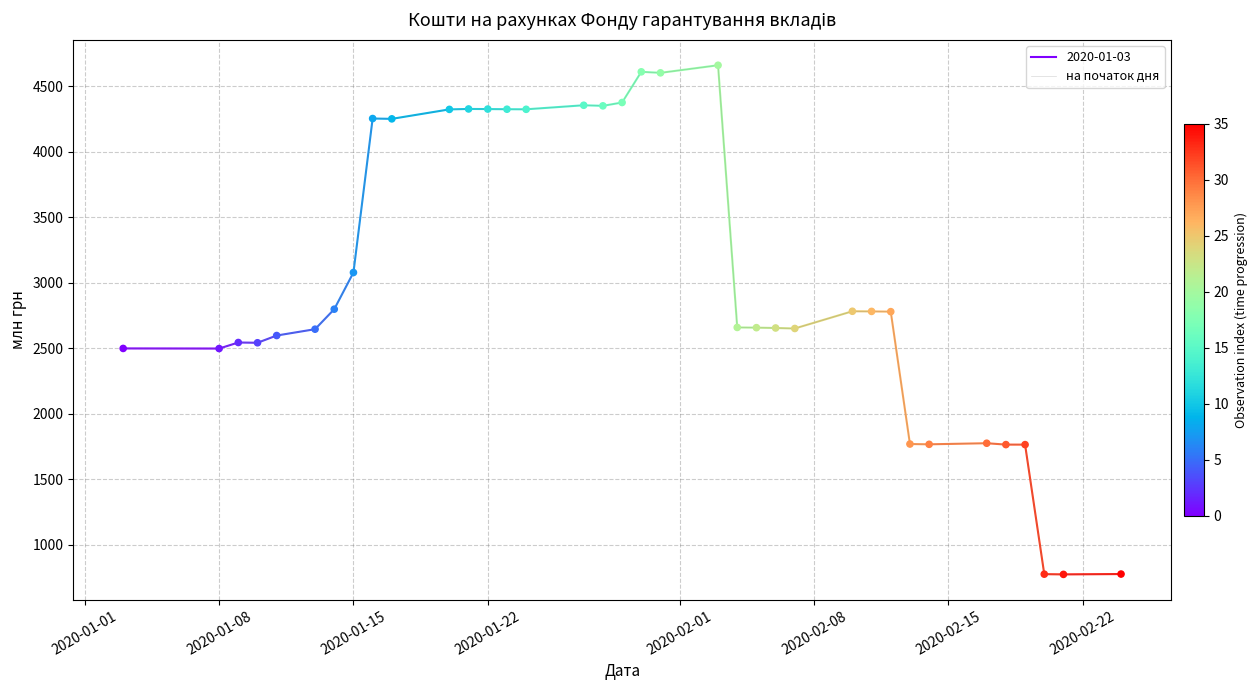

The value of на початок дня at 2020-01-08 is 2496.7. True or false?

True